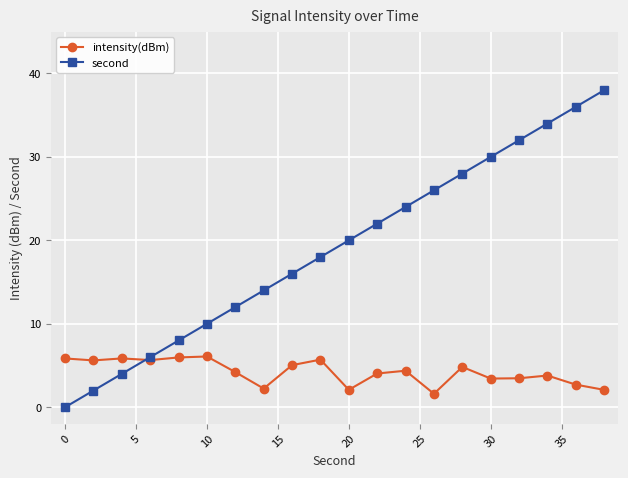

Which series has the widest spread of values?

second